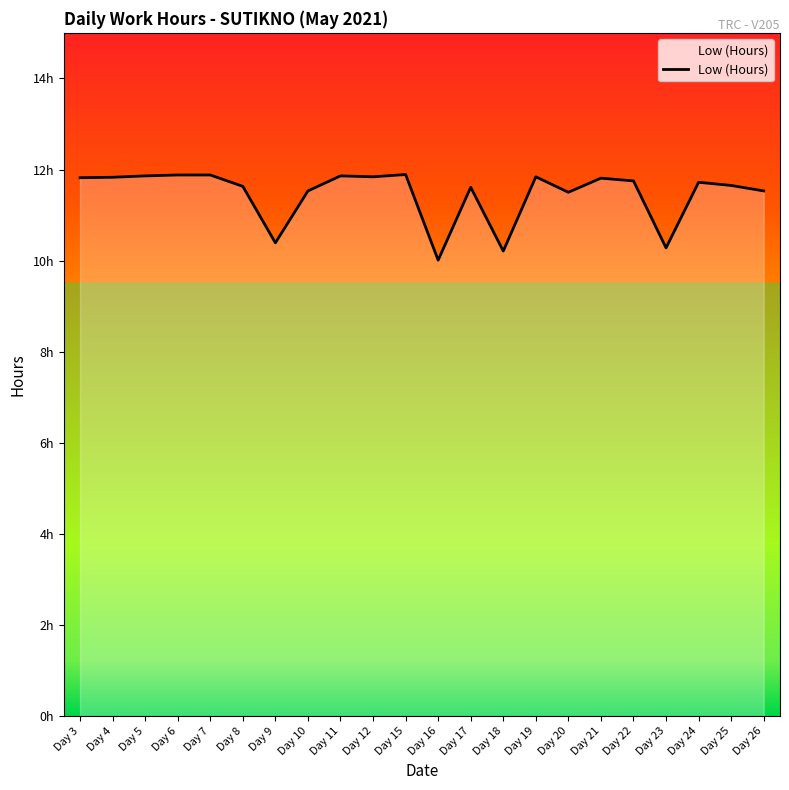

Reading left to right, what are all the values shown in this chart?

Day 3=11.8	Day 4=11.8	Day 5=11.9	Day 6=11.9	Day 7=11.9	Day 8=11.6	Day 9=10.4	Day 10=11.5	Day 11=11.9	Day 12=11.8	Day 15=11.9	Day 16=10.0	Day 17=11.6	Day 18=10.2	Day 19=11.8	Day 20=11.5	Day 21=11.8	Day 22=11.8	Day 23=10.3	Day 24=11.7	Day 25=11.7	Day 26=11.5